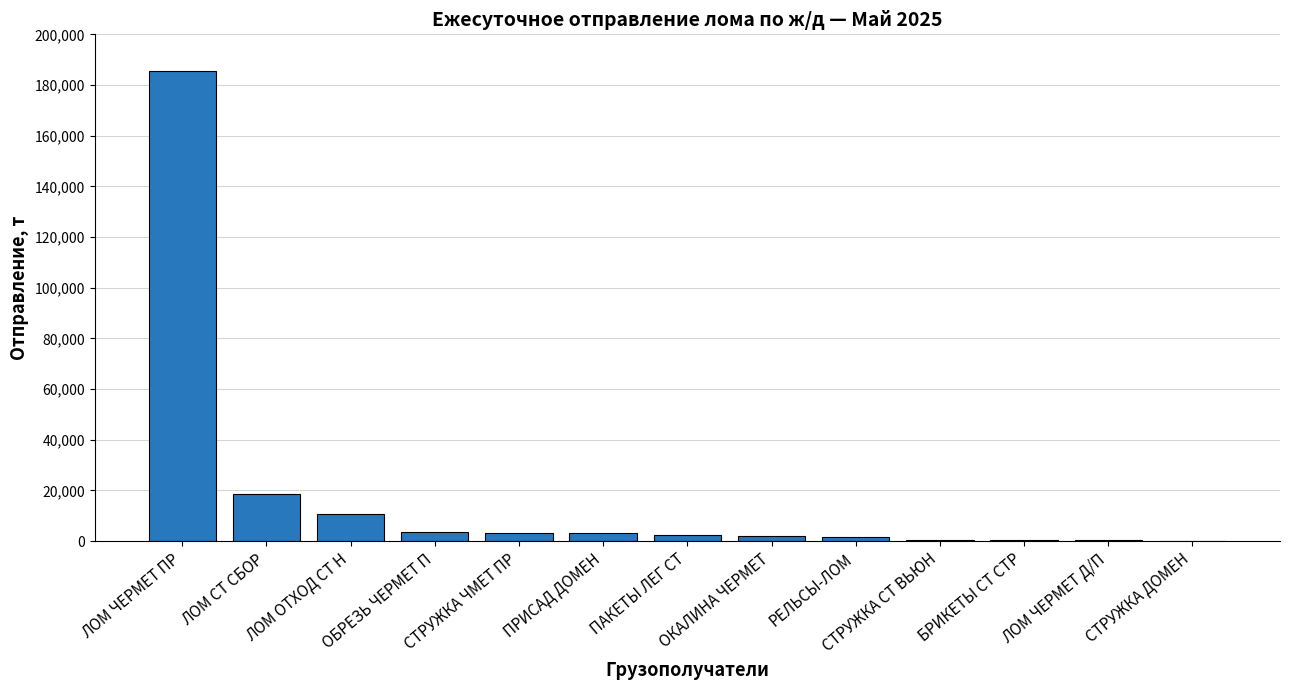

At which category does the chart reach its peak across all series?

ЛОМ ЧЕРМЕТ ПР